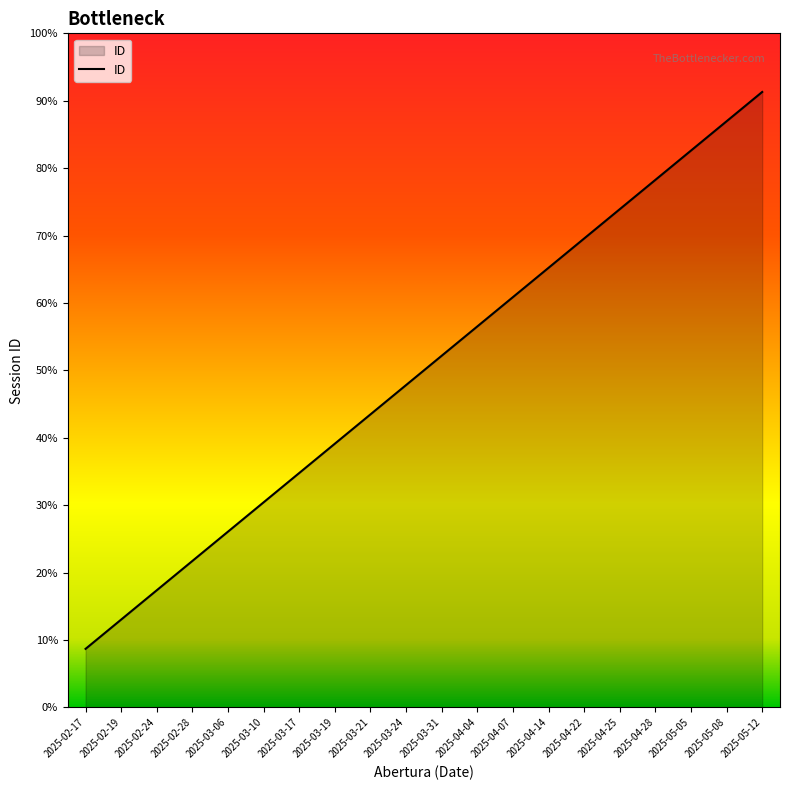

List the labels in order of value, smallest first.

2025-02-17, 2025-02-19, 2025-02-24, 2025-02-28, 2025-03-06, 2025-03-10, 2025-03-17, 2025-03-19, 2025-03-21, 2025-03-24, 2025-03-31, 2025-04-04, 2025-04-07, 2025-04-14, 2025-04-22, 2025-04-25, 2025-04-28, 2025-05-05, 2025-05-08, 2025-05-12